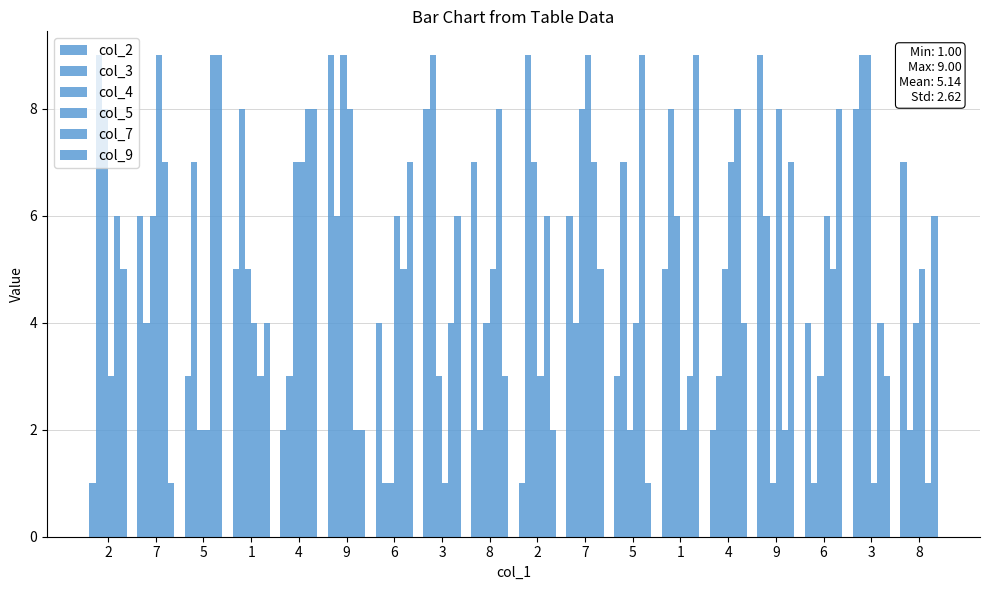

What is the difference between the col_5 values at 2 and 7?

6